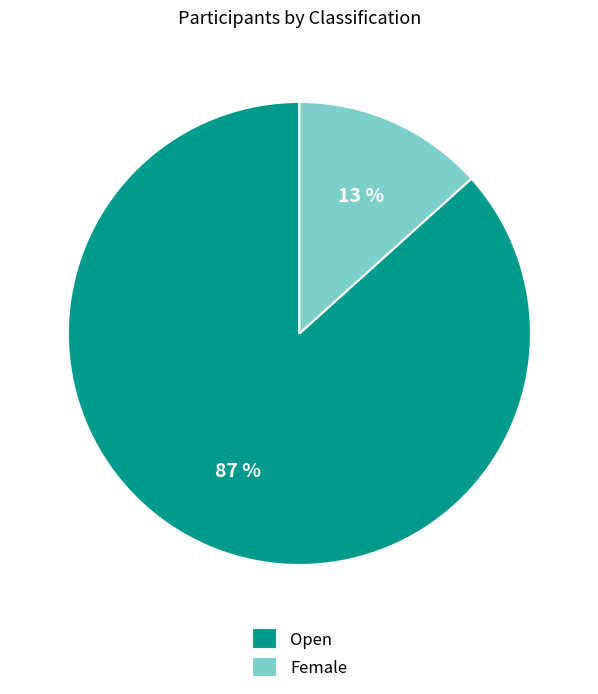

Count the number of slices in the pie.

2